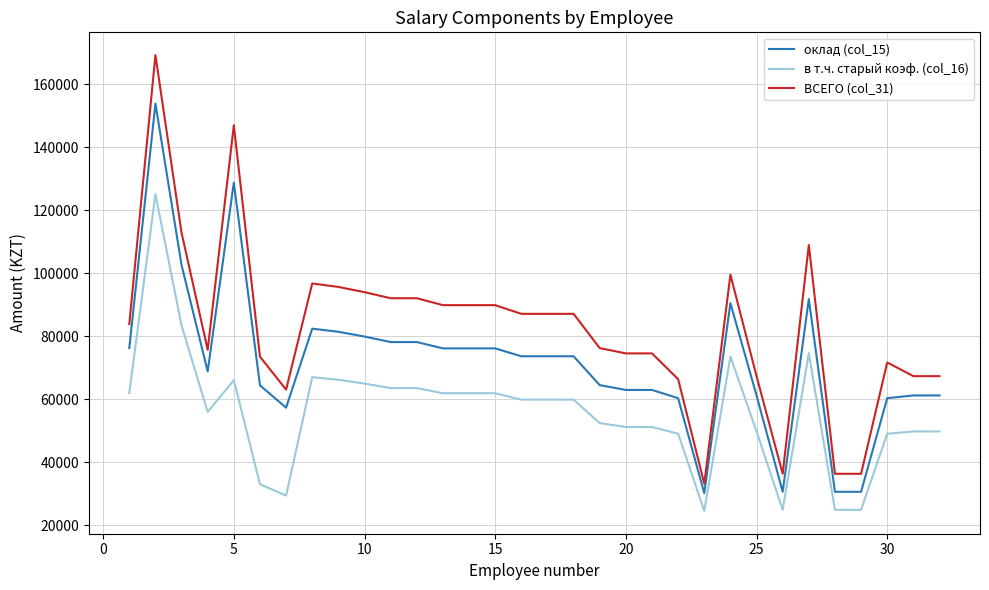

What is the highest value of the ВСЕГО (col_31) series?

169165